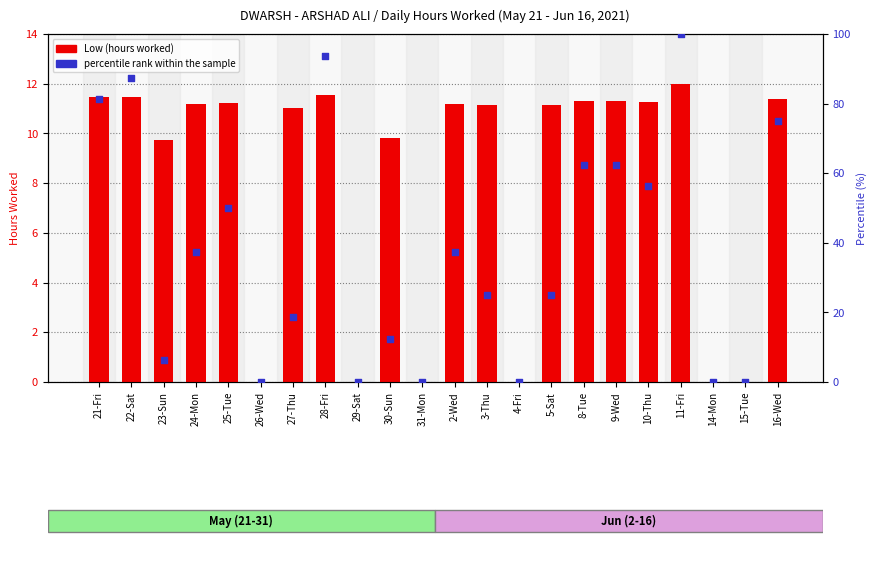

At which category is the sum across all series the highest?

11-Fri